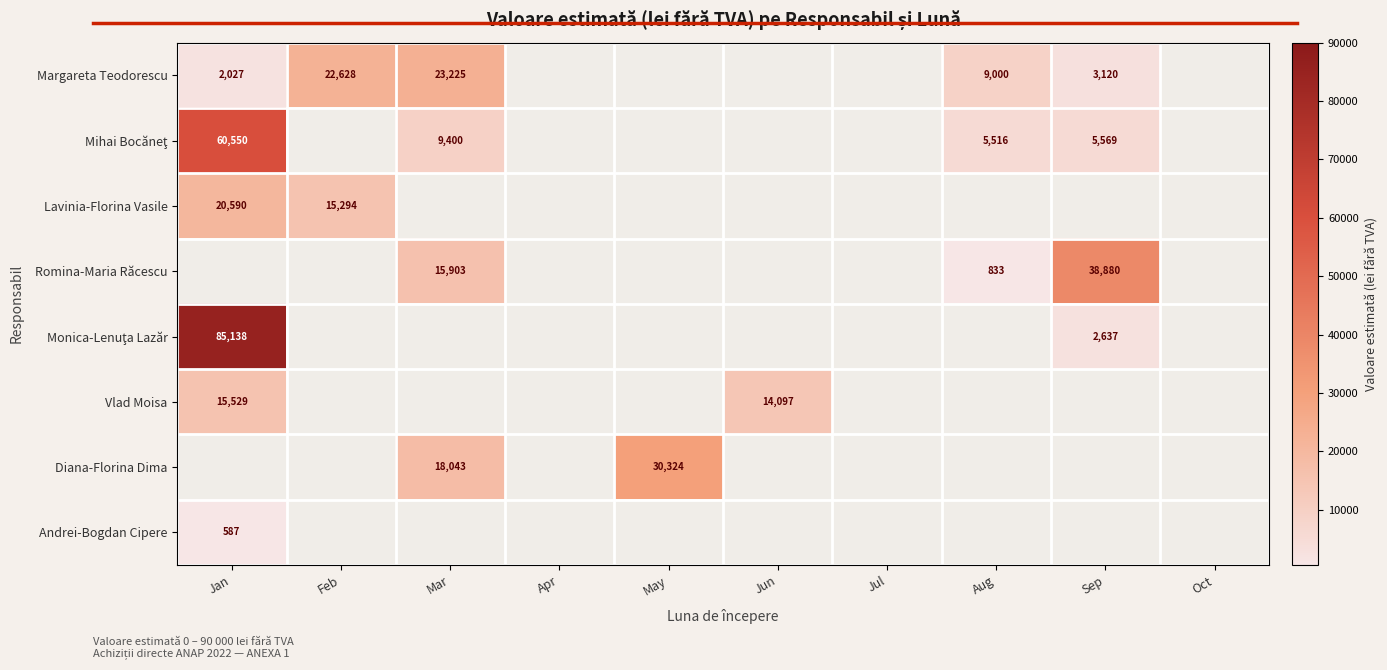

At which category does the chart reach its minimum across all series?

Jan